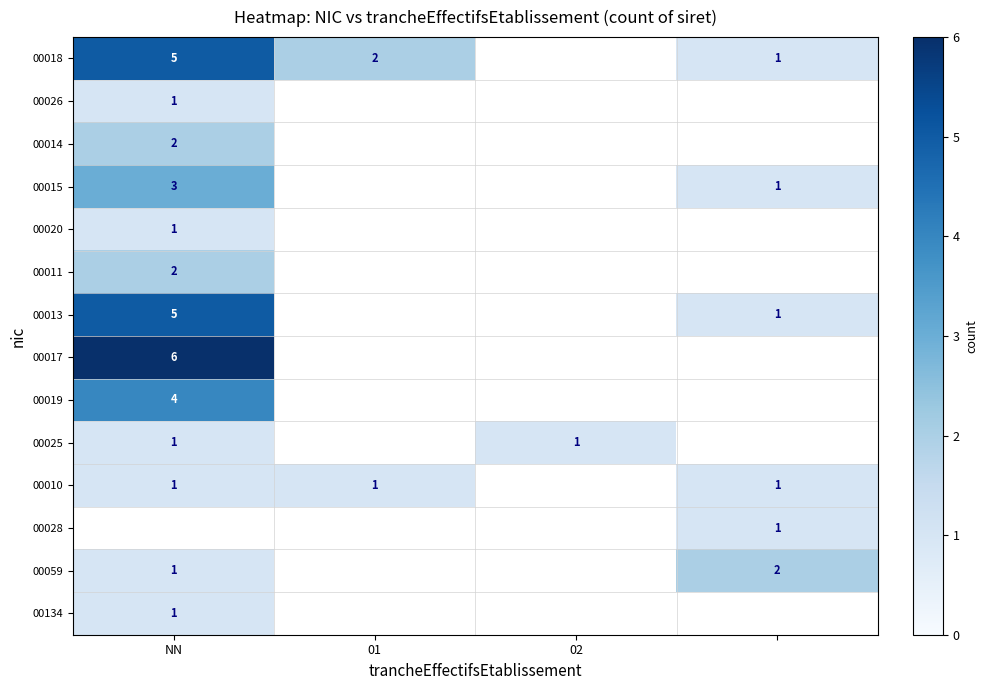

Is it true that 00134 equals 1 at NN?

True